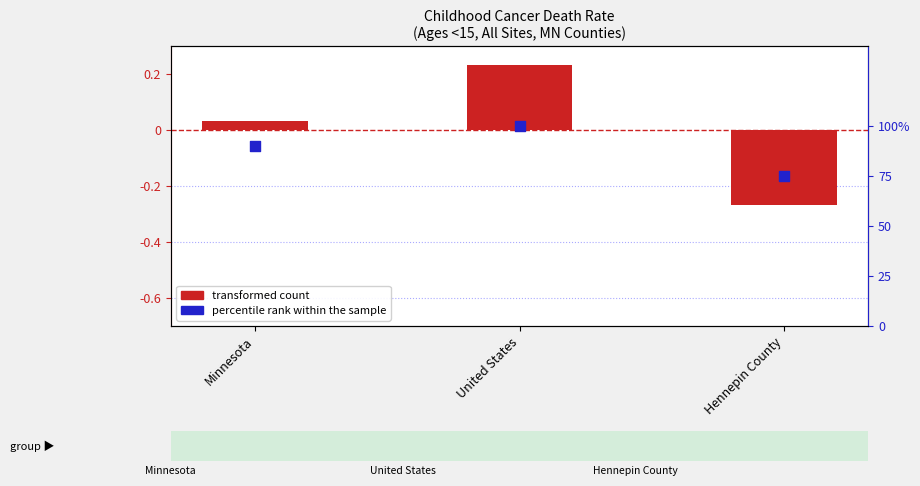

Which series has the largest Y range (max minus min)?

transformed count